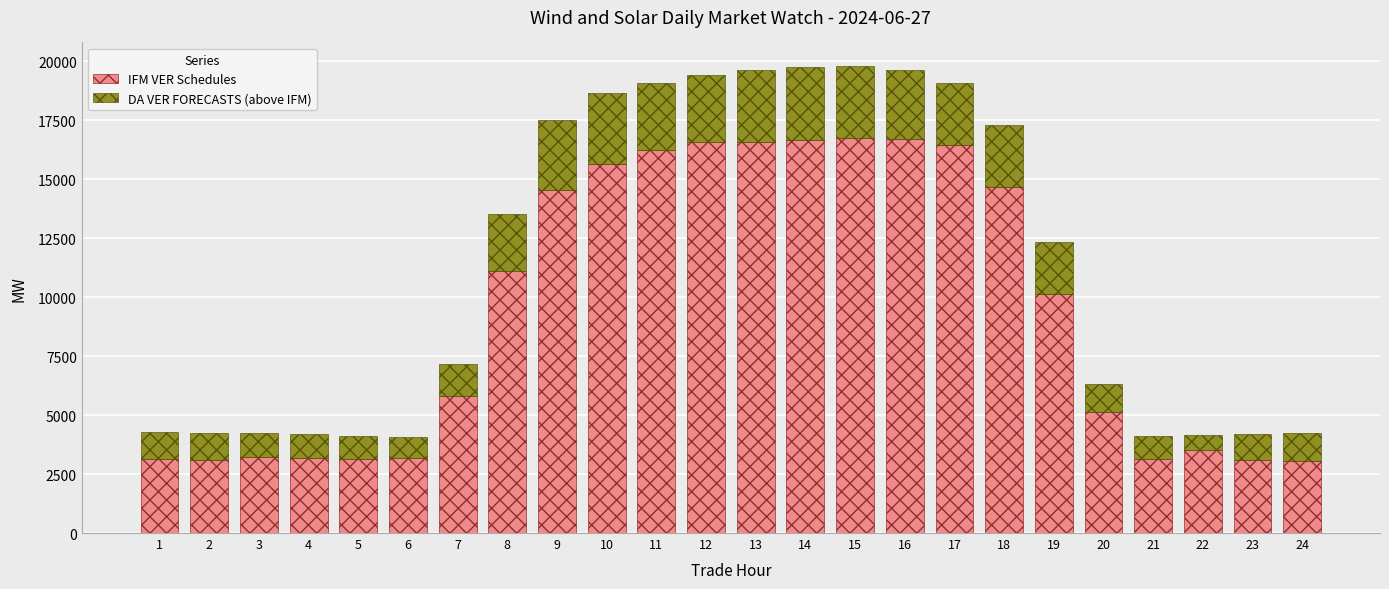

The value of IFM VER Schedules at 22 is 3501.2. True or false?

True